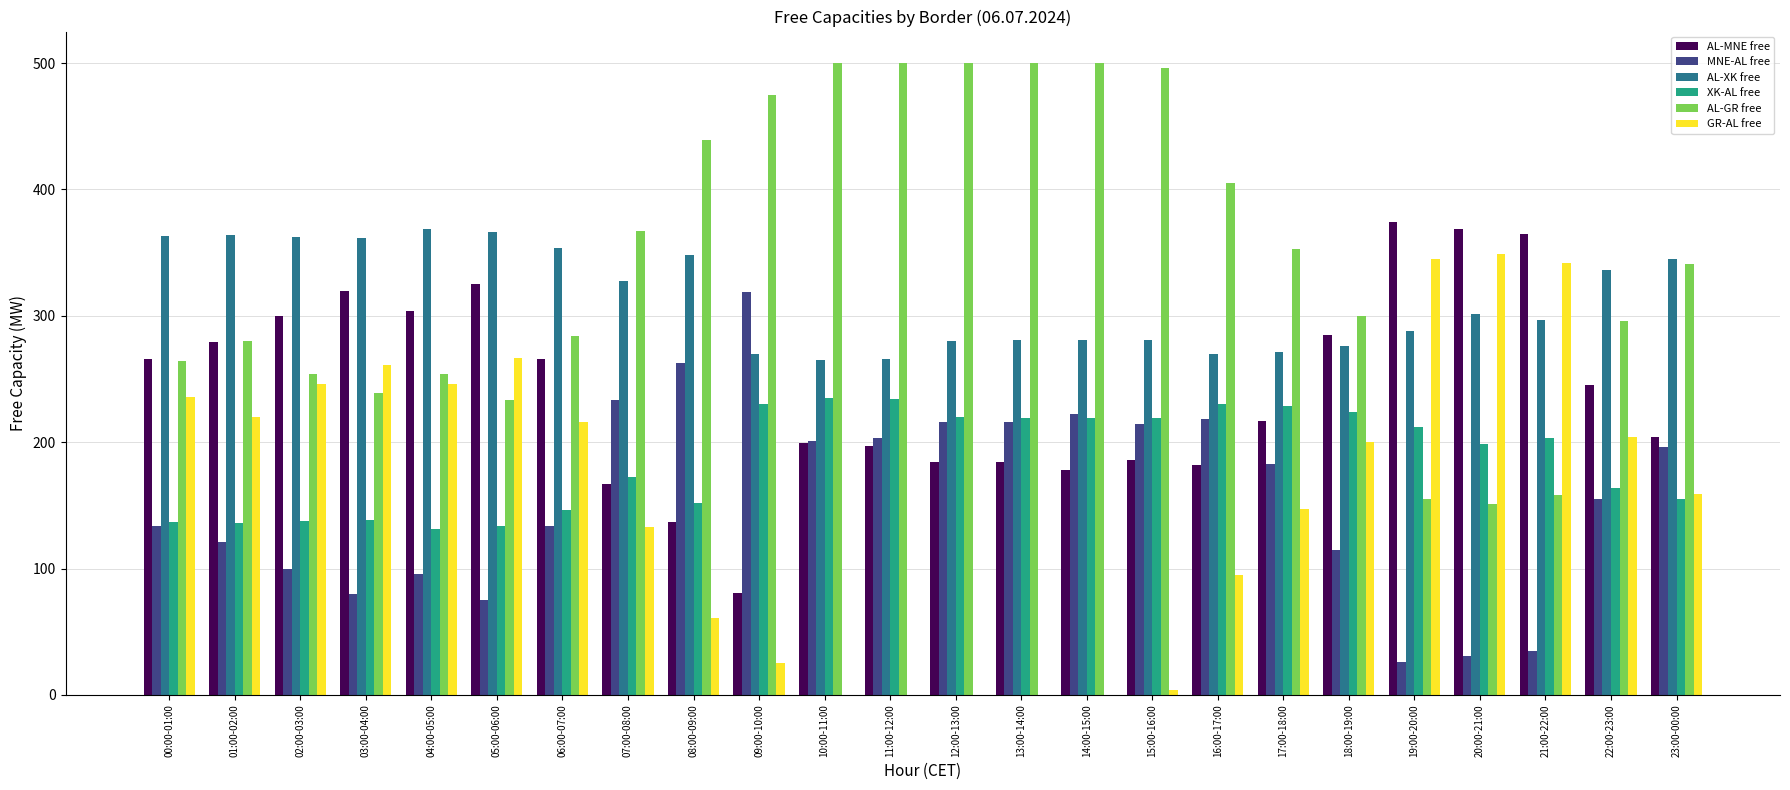

What is the sum of the GR-AL free values at 05:00-06:00 and 21:00-22:00?

609.0